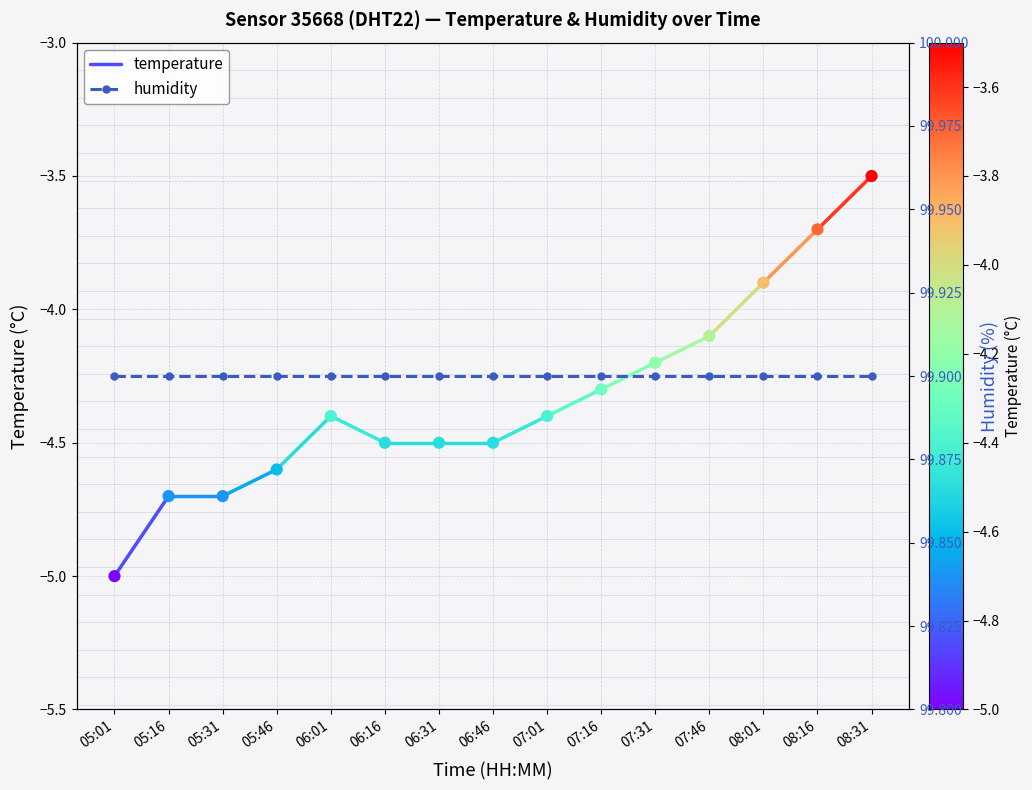

What is the change in value from 05:46 to 07:31?

+0.4